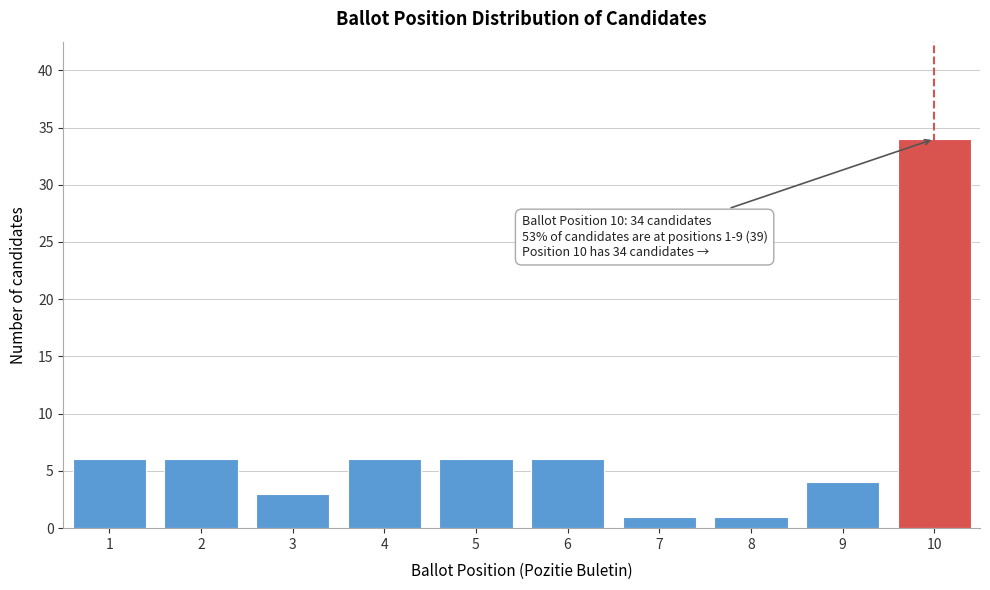

Reading right to left, extract all data points from this chart.

10=34	9=4	8=1	7=1	6=6	5=6	4=6	3=3	2=6	1=6